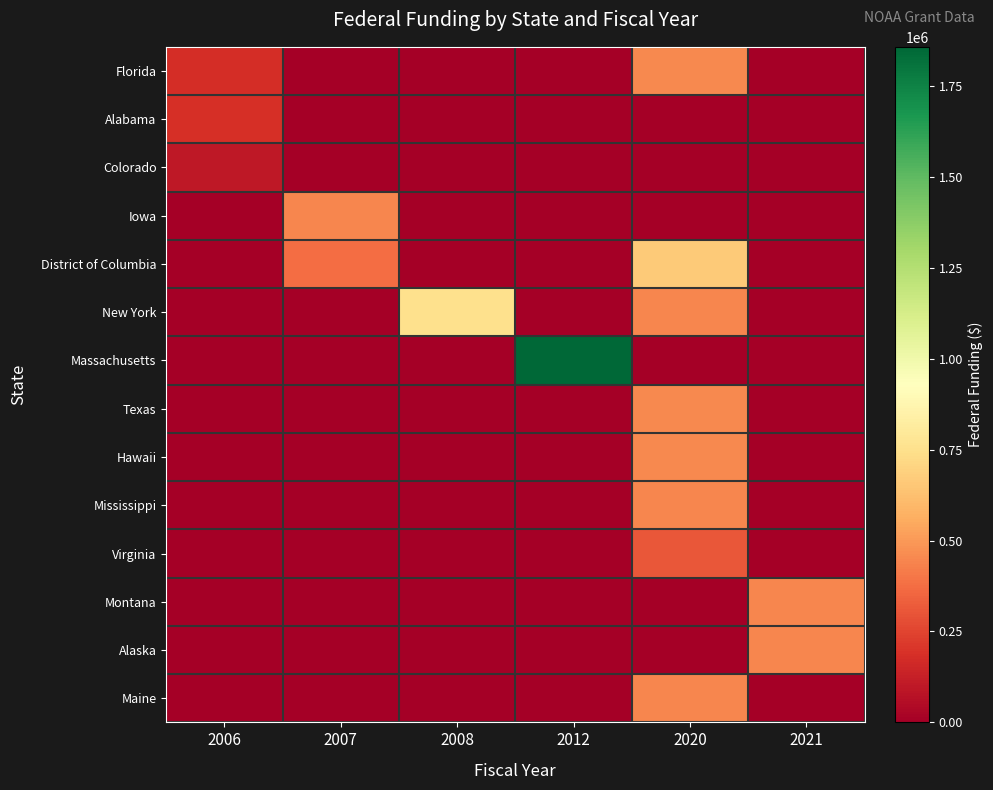

Reading left to right, what are all the values shown in this chart?

Florida: 2006=175000	2007=0	2008=0	2012=0	2020=449903	2021=0
Alabama: 2006=185948	2007=0	2008=0	2012=0	2020=0	2021=0
Colorado: 2006=99966	2007=0	2008=0	2012=0	2020=0	2021=0
Iowa: 2006=0	2007=443671	2008=0	2012=0	2020=0	2021=0
District of Columbia: 2006=0	2007=375100	2008=0	2012=0	2020=660517	2021=0
New York: 2006=0	2007=0	2008=750000	2012=0	2020=449278	2021=0
Massachusetts: 2006=0	2007=0	2008=0	2012=1857200	2020=0	2021=0
Texas: 2006=0	2007=0	2008=0	2012=0	2020=450000	2021=0
Hawaii: 2006=0	2007=0	2008=0	2012=0	2020=449991	2021=0
Mississippi: 2006=0	2007=0	2008=0	2012=0	2020=449076	2021=0
Virginia: 2006=0	2007=0	2008=0	2012=0	2020=307685	2021=0
Montana: 2006=0	2007=0	2008=0	2012=0	2020=0	2021=449495
Alaska: 2006=0	2007=0	2008=0	2012=0	2020=0	2021=449491
Maine: 2006=0	2007=0	2008=0	2012=0	2020=449480	2021=0